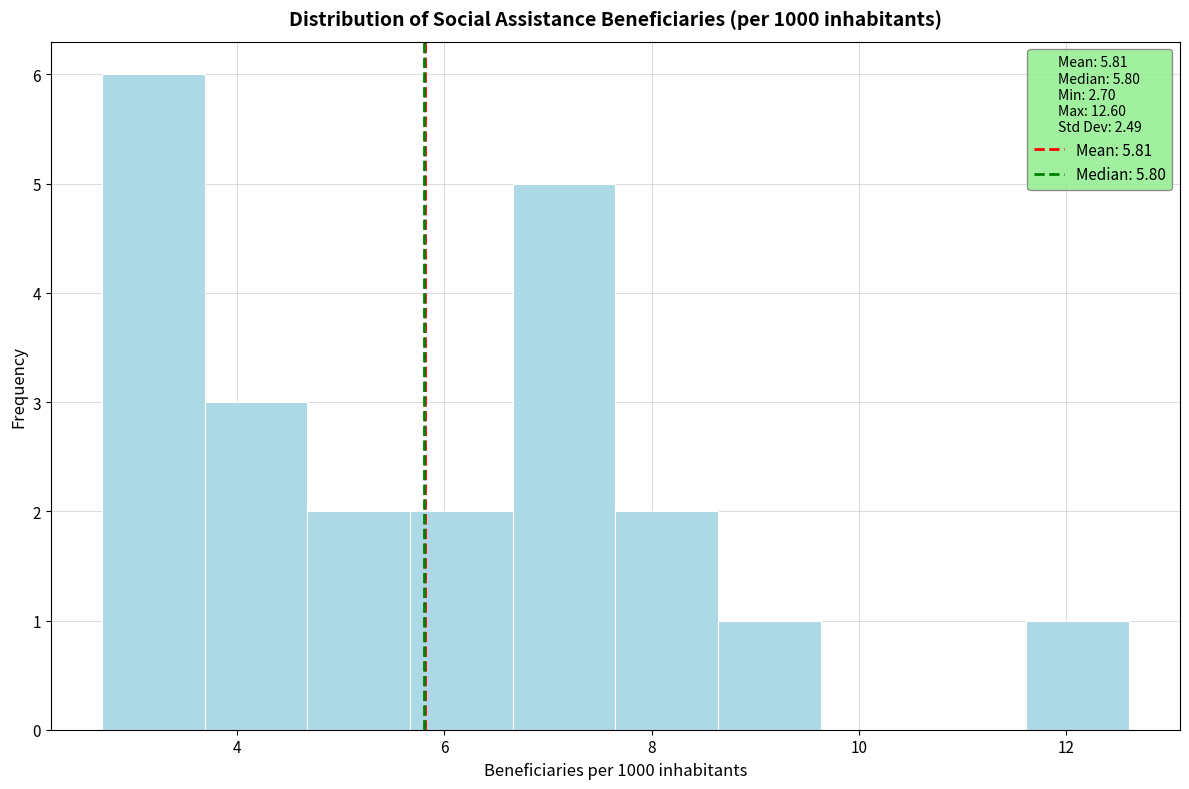

Which range on the x-axis has the tallest bar?

2.8 to 3.6